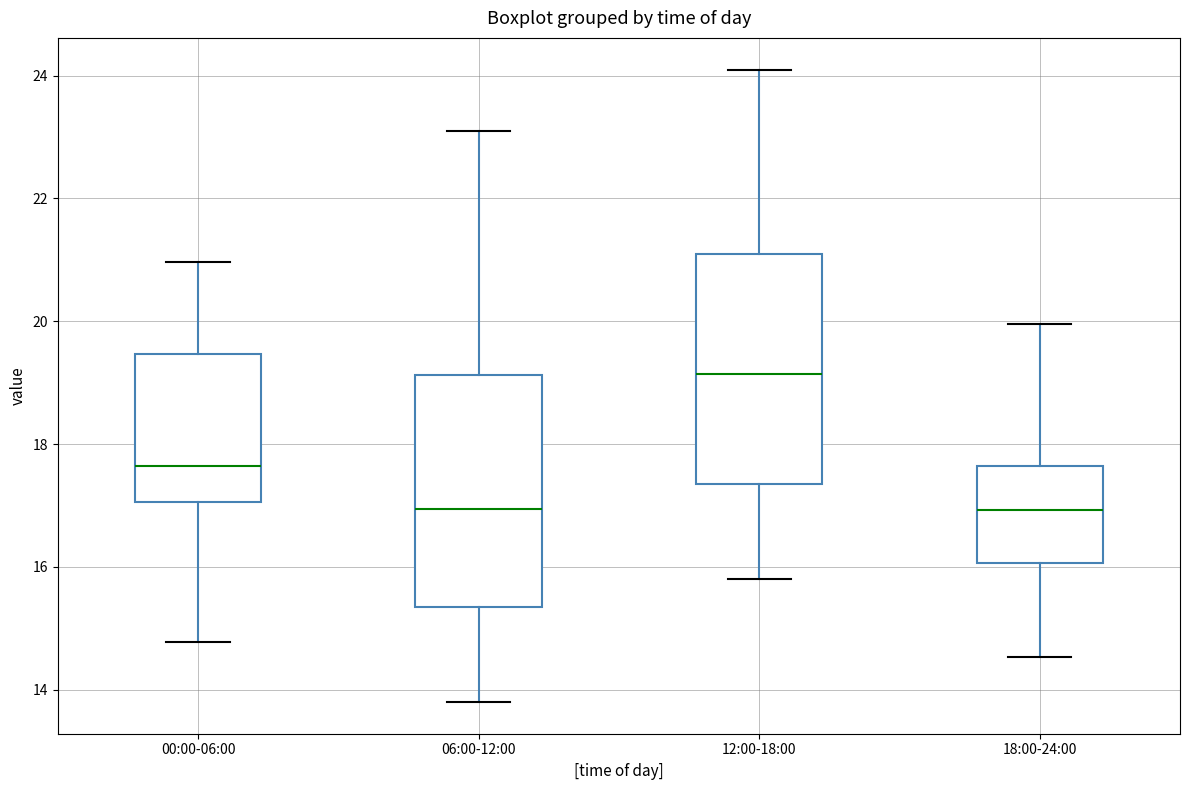

Where does the lower whisker of the box for 12:00-18:00 end on the y-axis? The values are not printed on the chart, so give them approximately, as read against the axis.

15.8